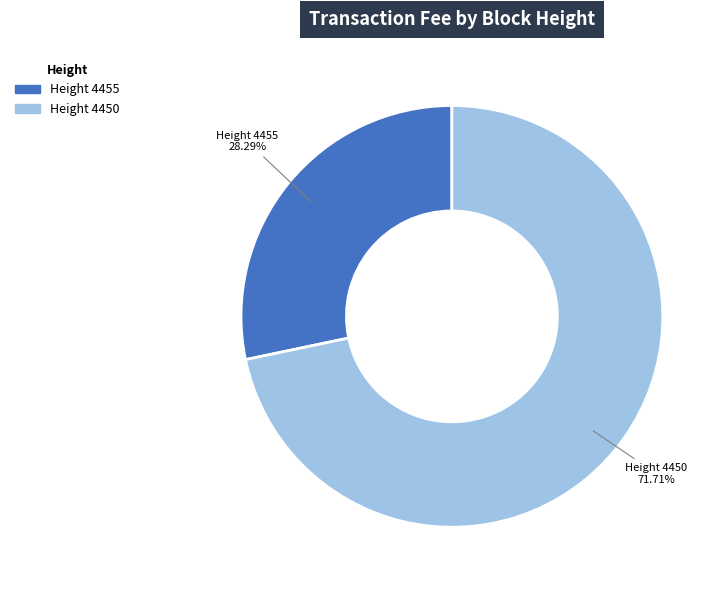

Is there any slice that represents more than half of the pie?

Yes